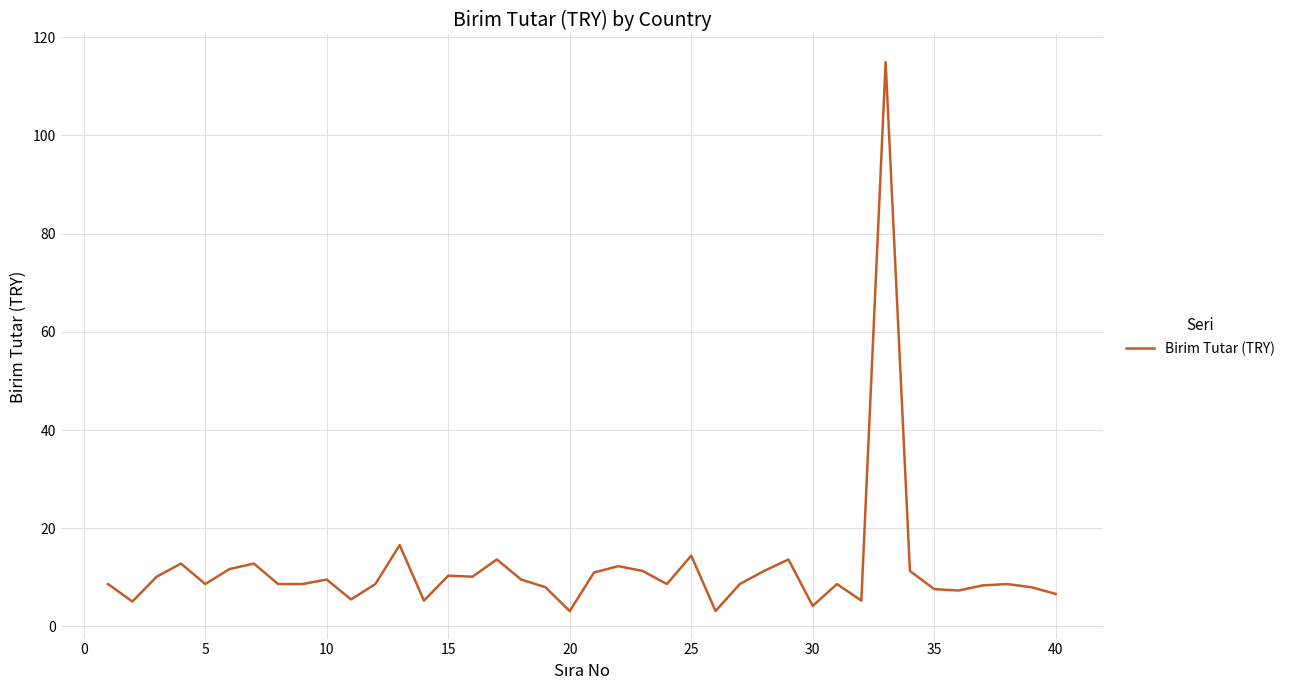

What is the greatest value displayed?

115.0